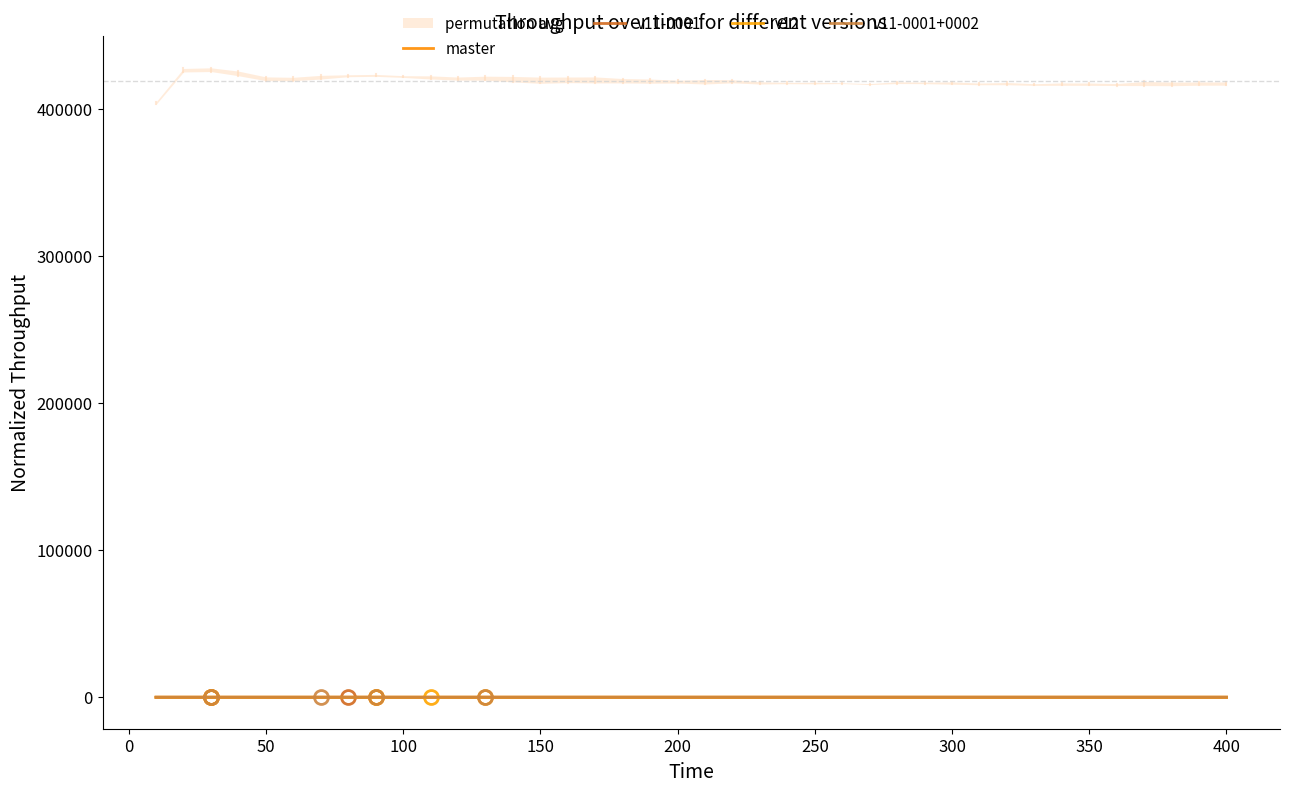

What is the difference between the maximum and minimum values in the master series?

0.5